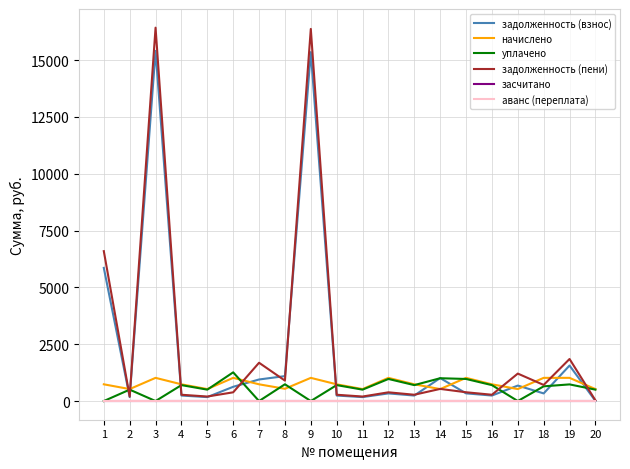

Rank the series by their maximum value, from lowest to highest.

засчитано, аванс (переплата), начислено, уплачено, задолженность (взнос), задолженность (пени)